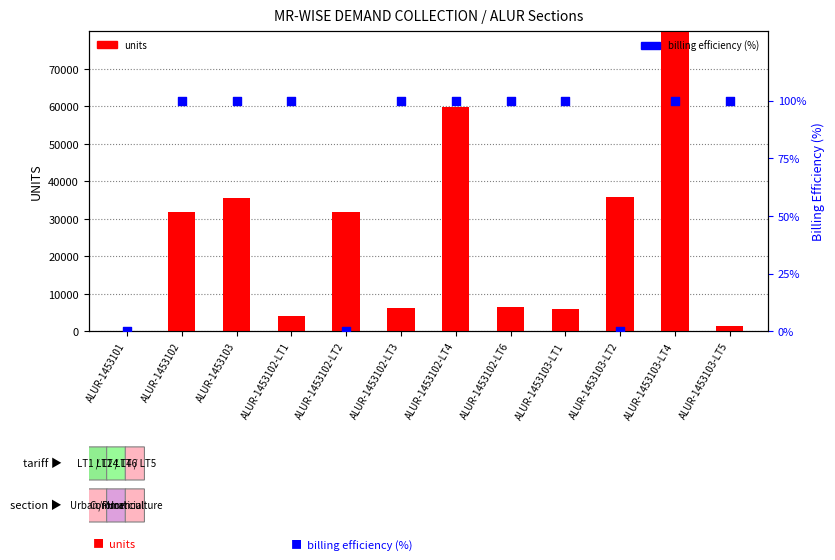

At which category is the sum across all series the highest?

ALUR-1453103-LT4